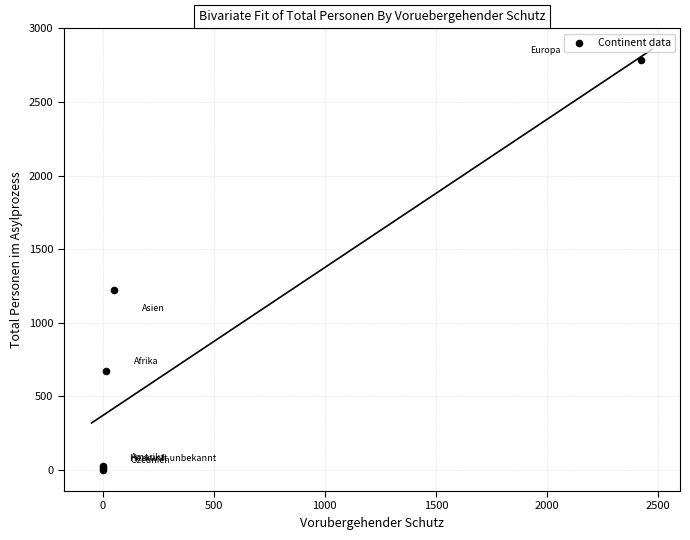

What Y value in the scatter plot is closest to 1394?

1225